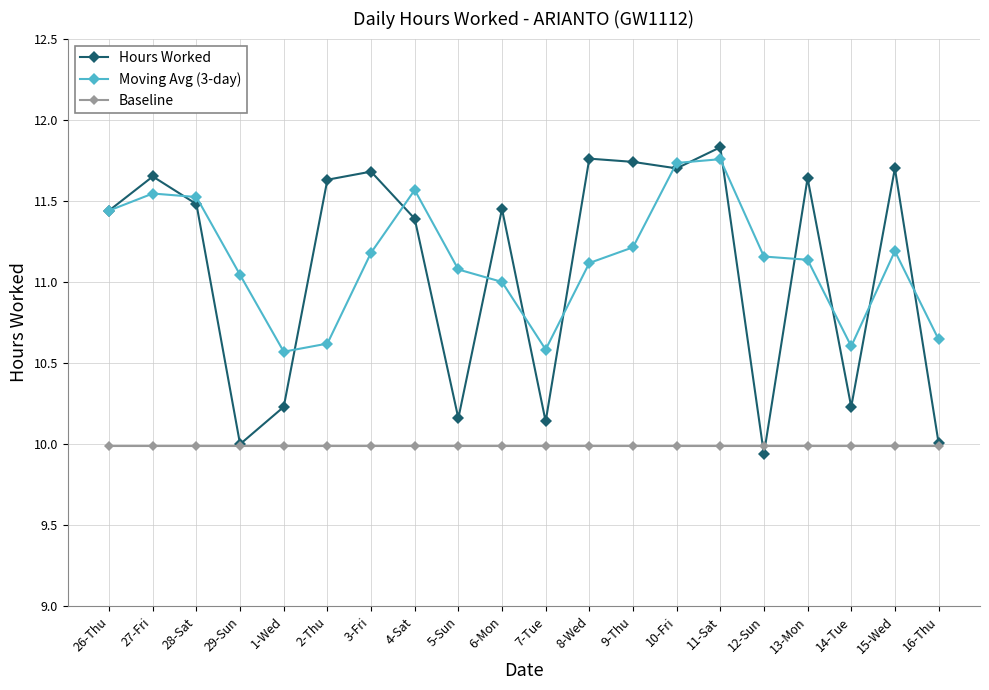

Does the chart display data point markers on the line(s)?

Yes